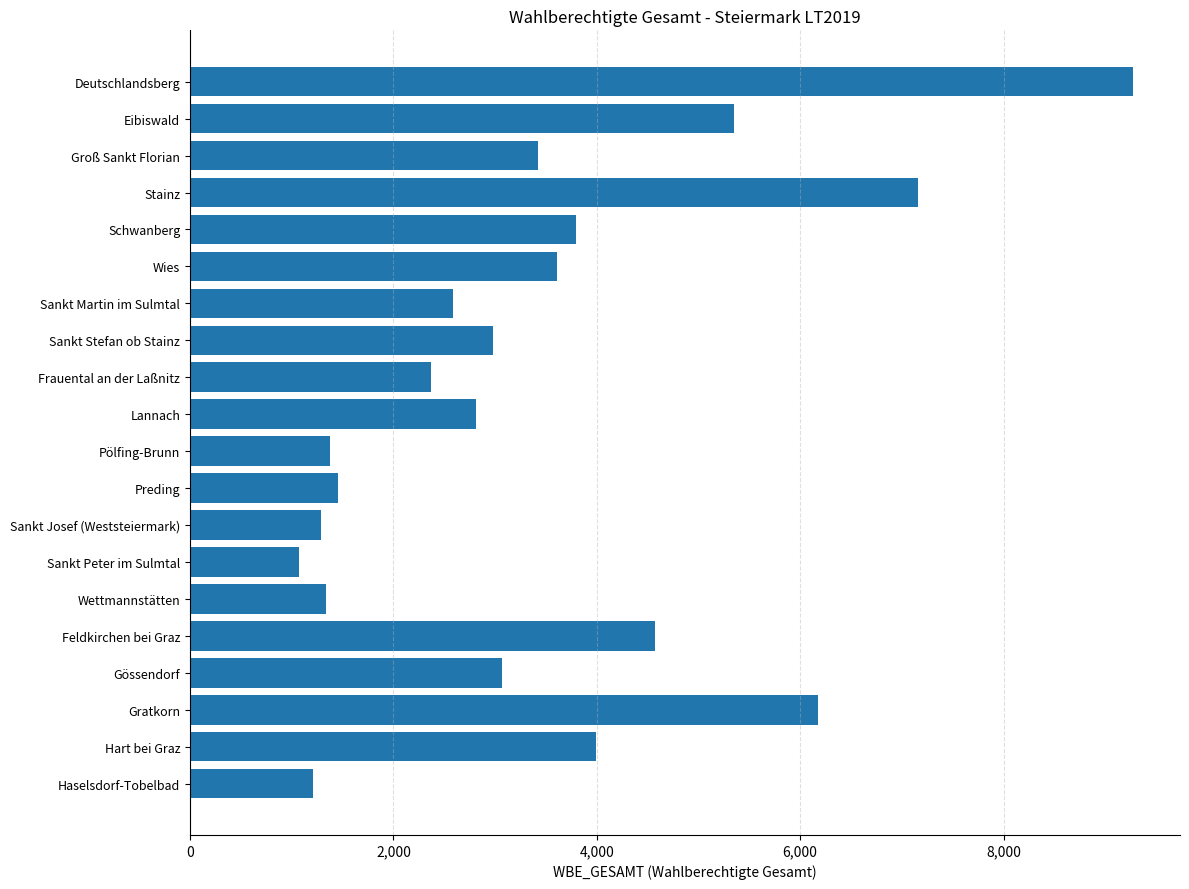

What is the approximate value at Preding?

1454